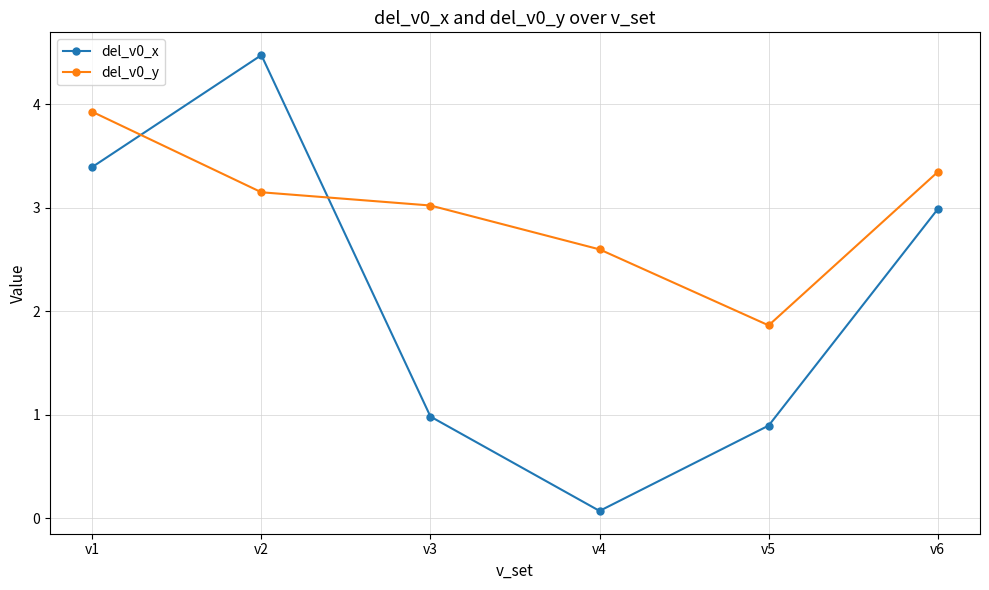

What is the maximum value shown in the chart?

4.5